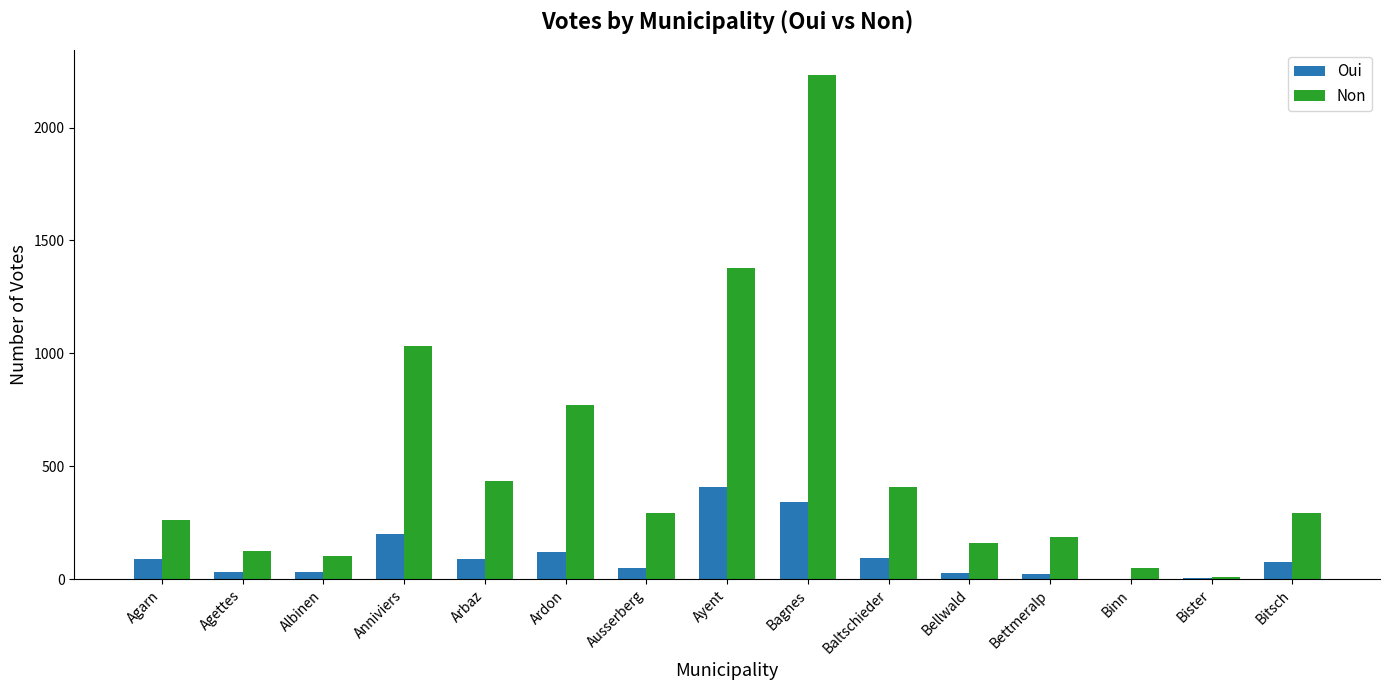

What is the spread (max minus min) of values at Bagnes?

1891